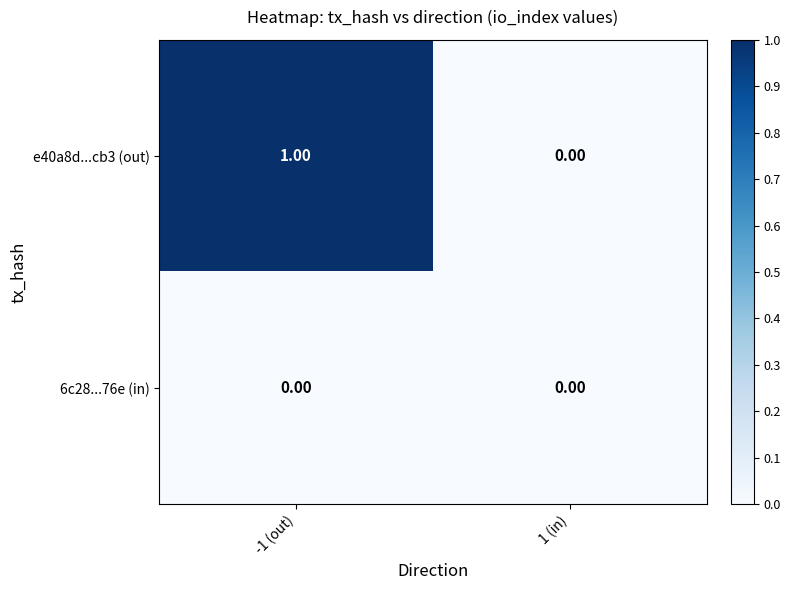

Count the number of data series in this chart.

2